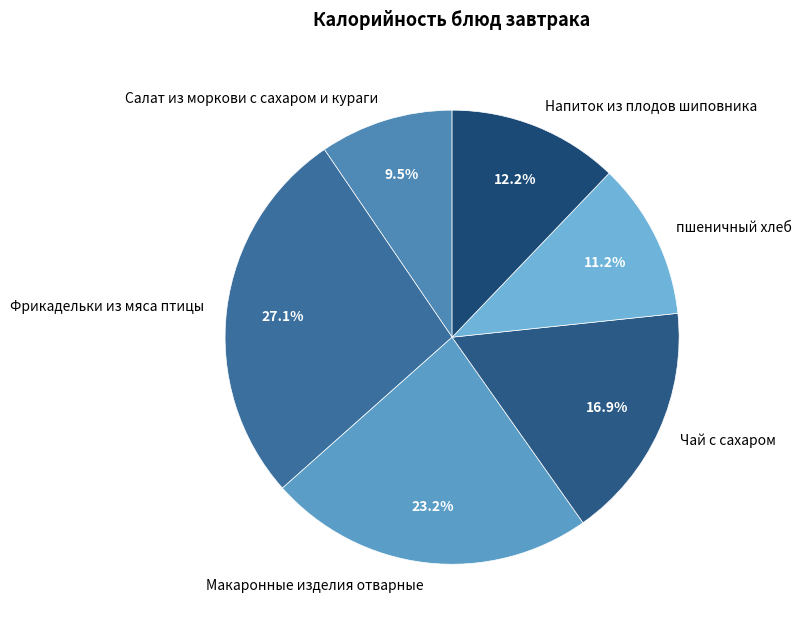

To the nearest percent, what is the difference between the Салат из моркови с сахаром и кураги and пшеничный хлеб slice percentages?

2%